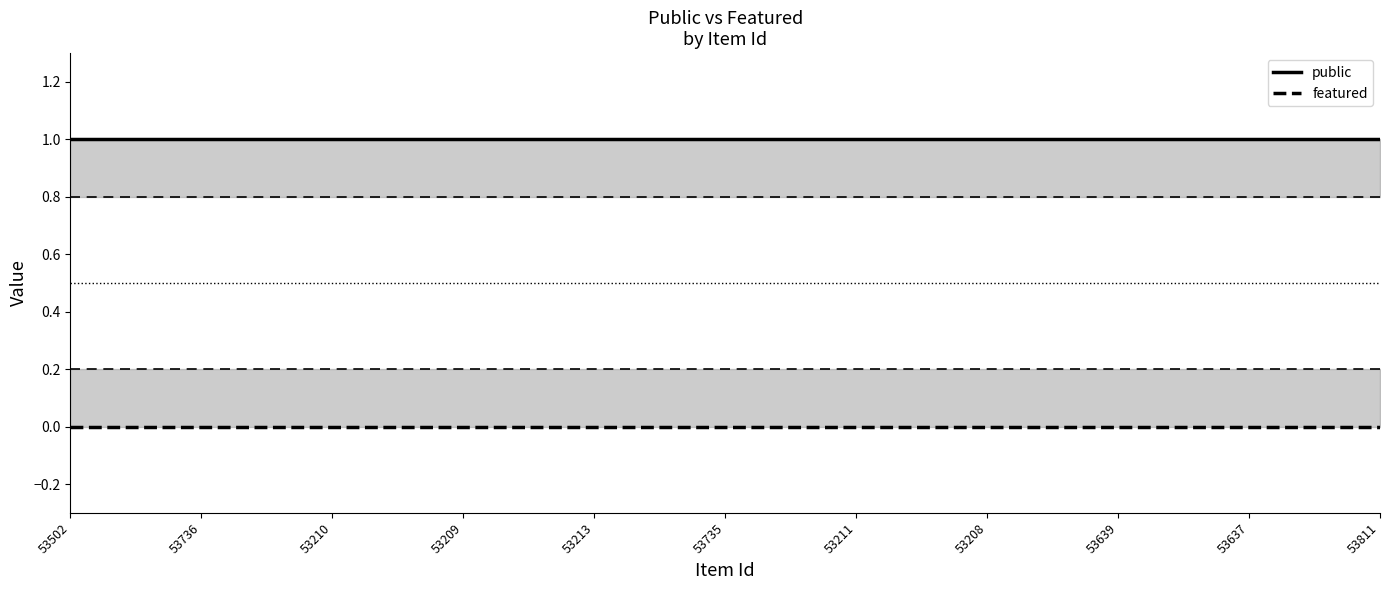

What is the maximum value shown in the chart?

1.0